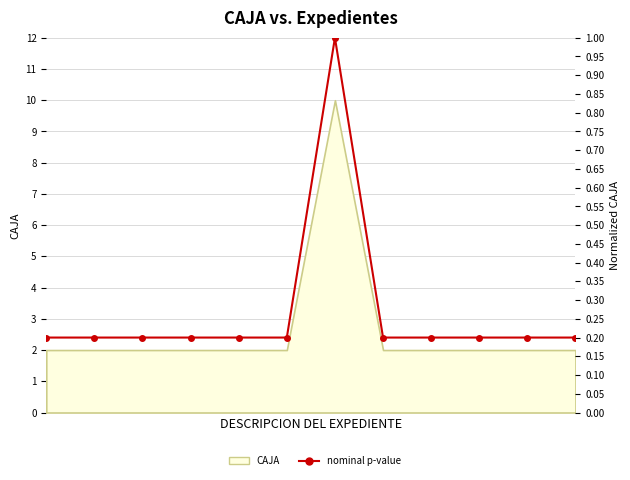

What is the difference between the maximum and minimum values?

0.8